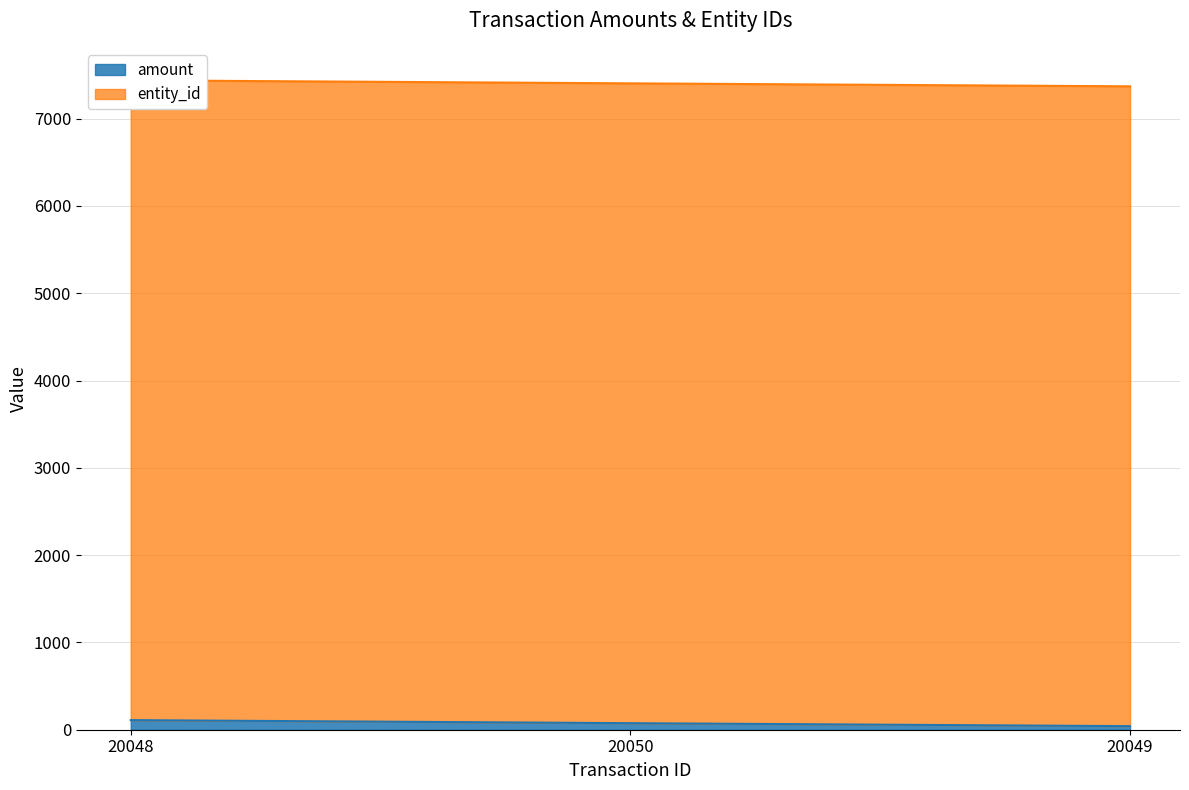

What is the smallest value displayed?

41.0